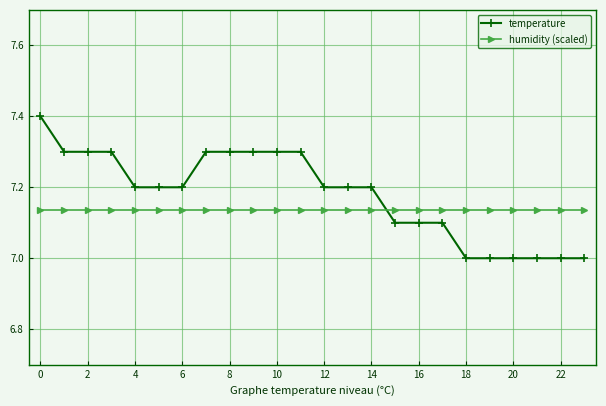

How many times do humidity (scaled) and temperature cross each other?

1